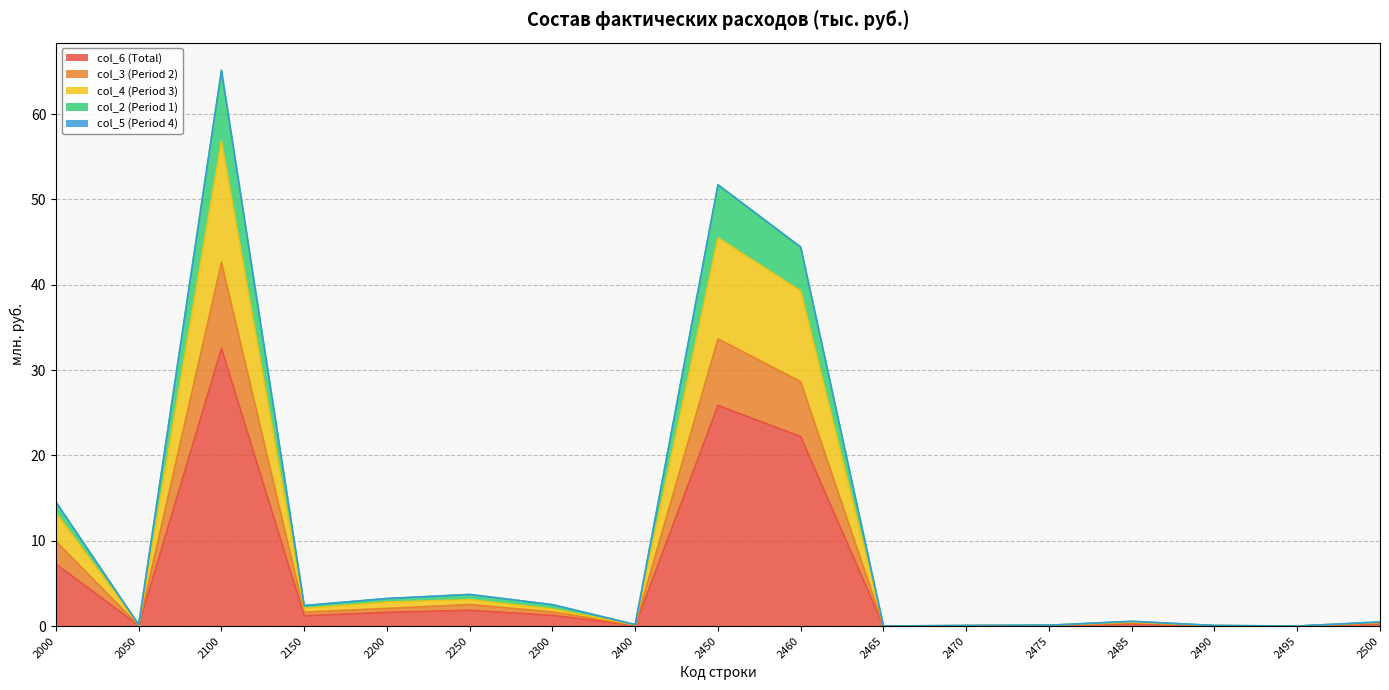

Read the col_4 (Period 3) value at 2250.

3.1